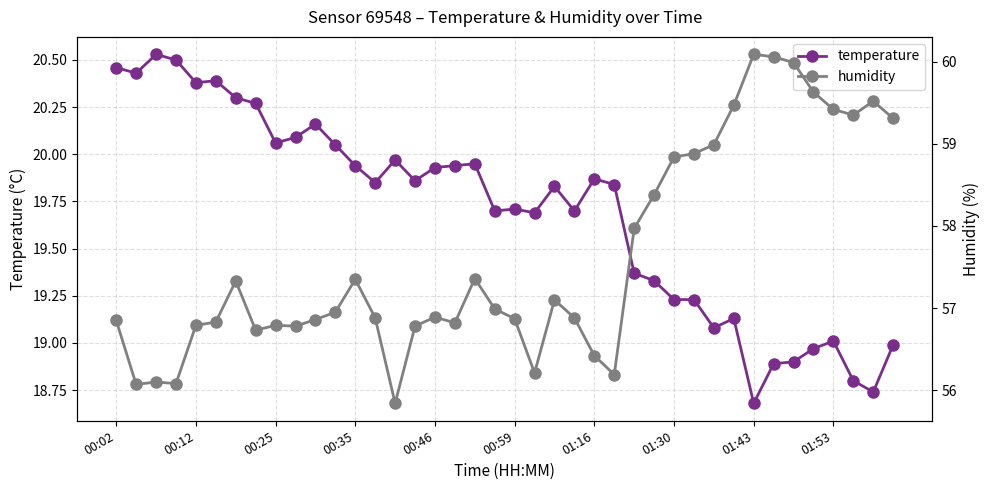

True or false: temperature and humidity intersect in this chart.

False